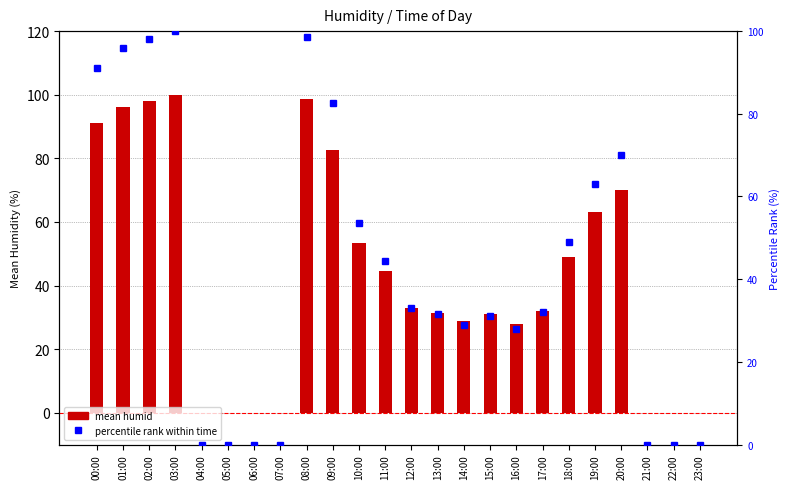

What is the average value of the percentile rank within time series?

42.9